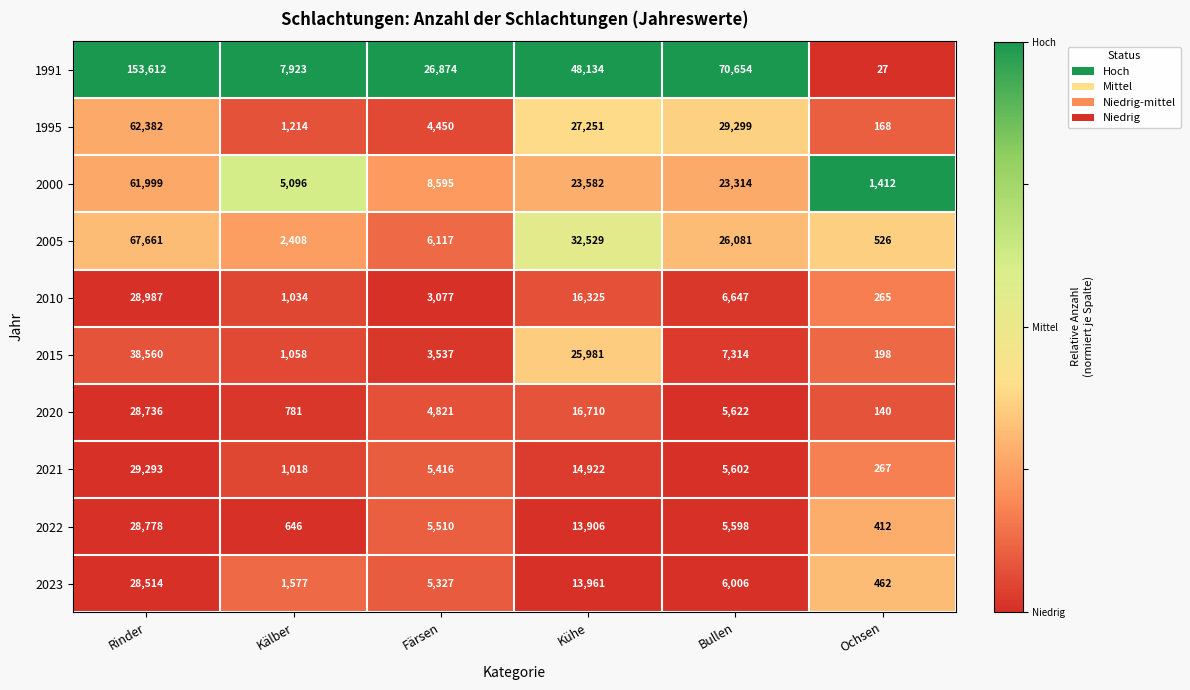

What is the average value of the 2022 series?

9142